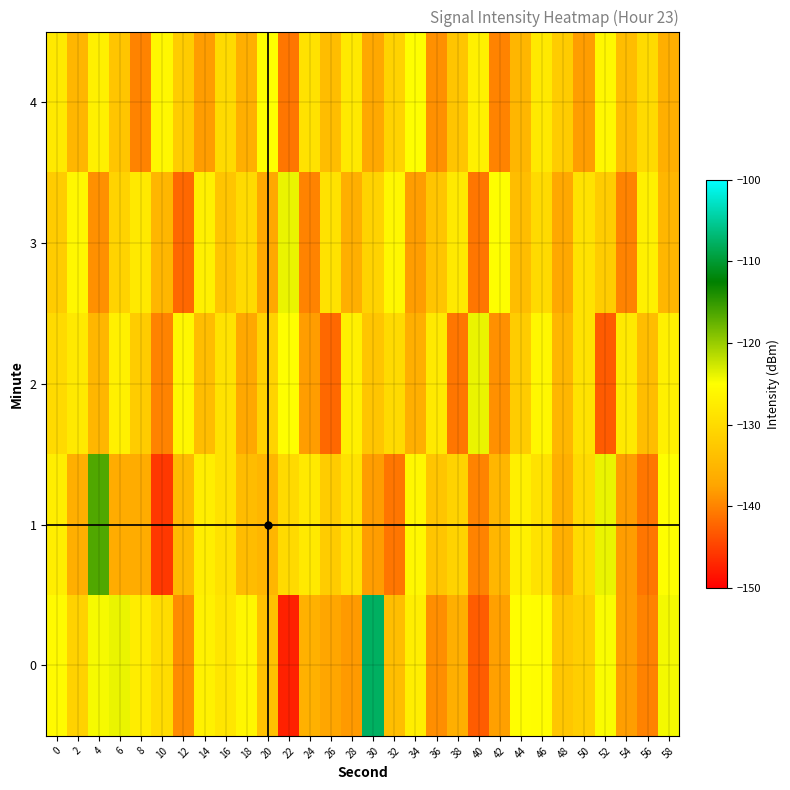

At which category is the sum across all series the highest?

46